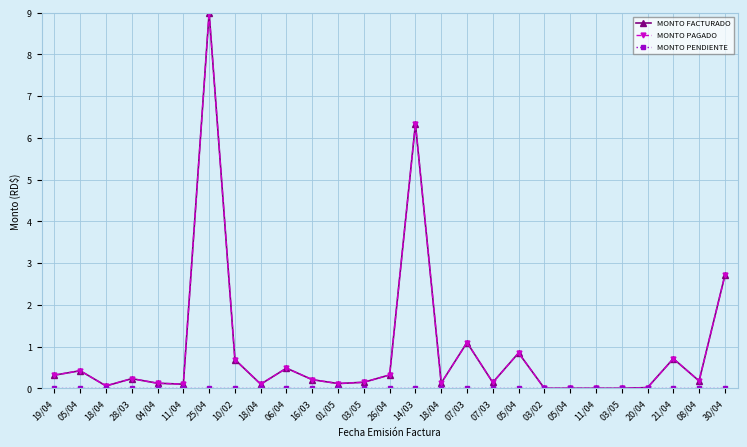

What is the approximate value of MONTO PAGADO at 18/04?

0.1